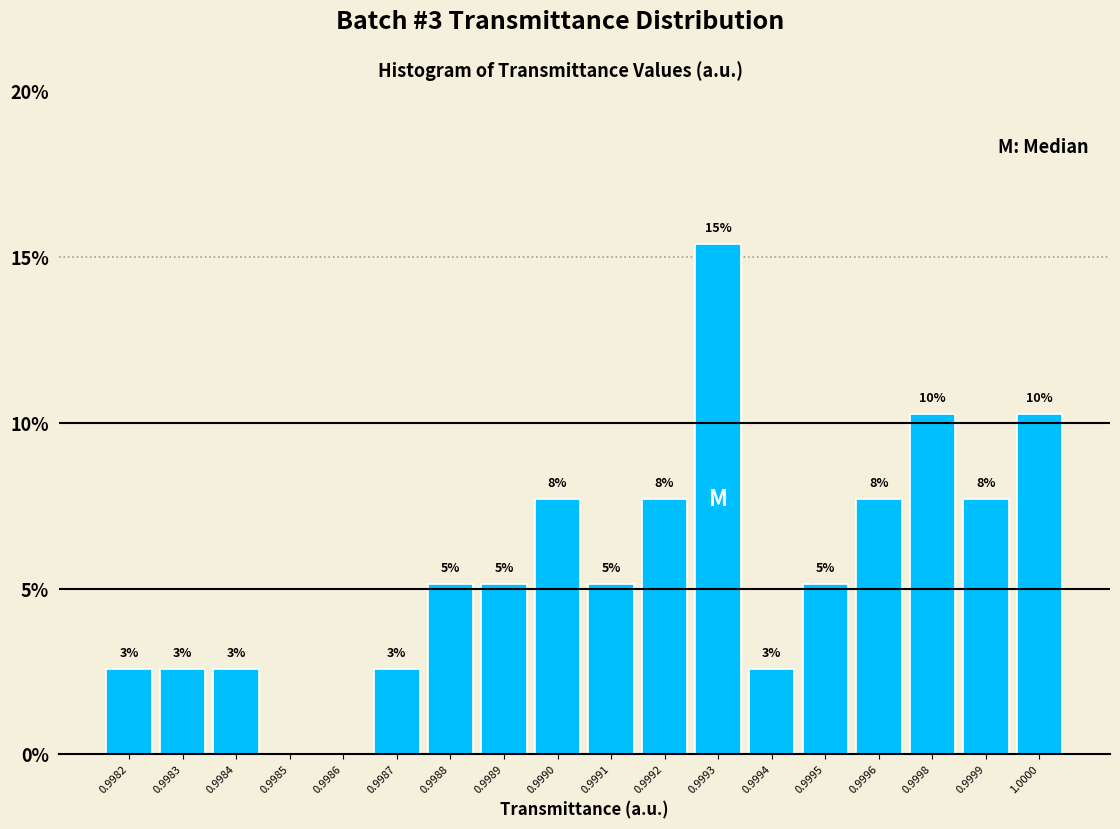

Are the bars horizontal?

No